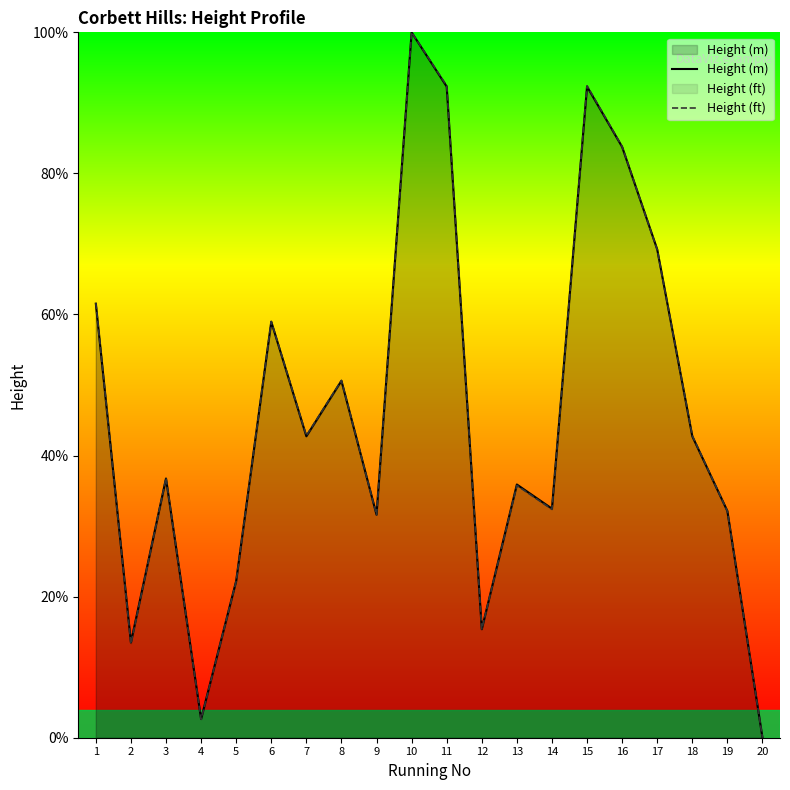

At which label is Height (m) closest to 50?

8